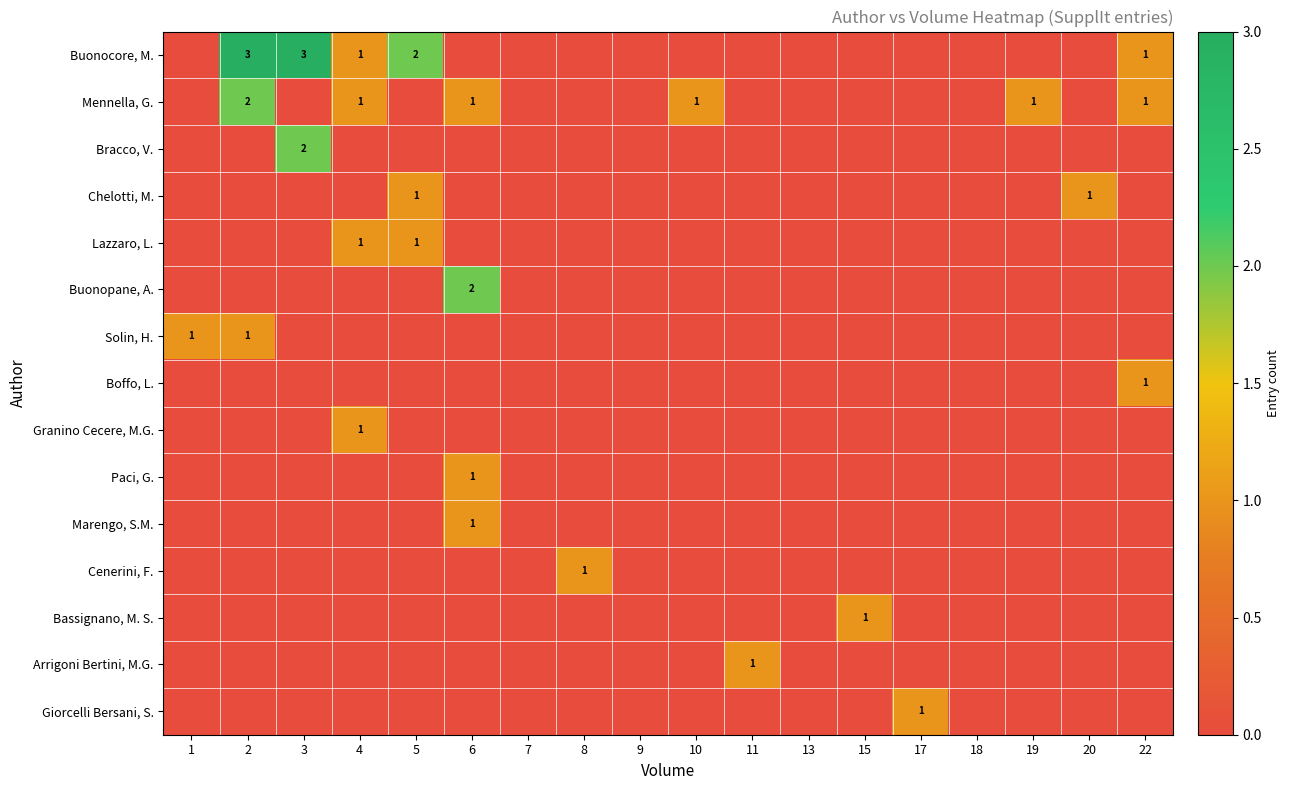

True or false: Arrigoni Bertini, M.G. has a value of 2 at 11.

False